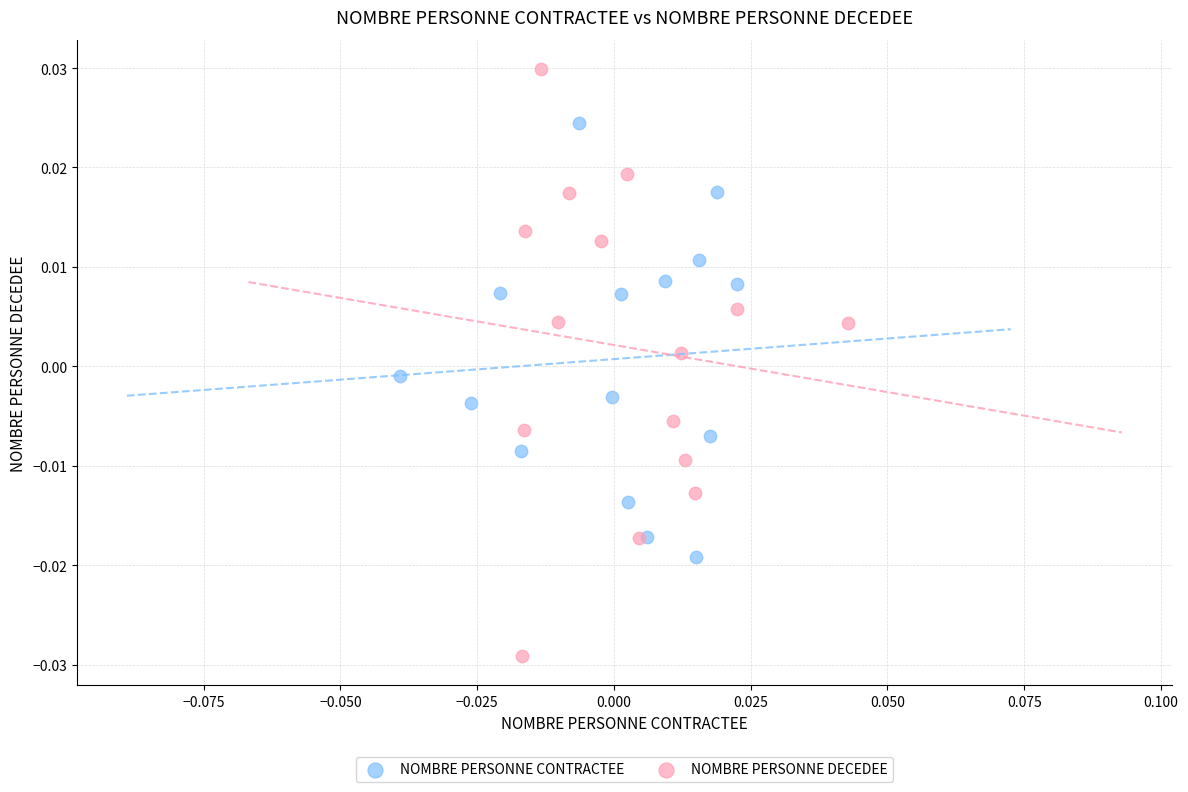

Which series contains the highest Y value?

NOMBRE PERSONNE DECEDEE